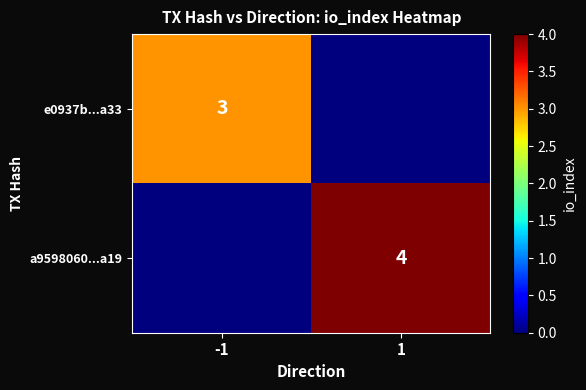

The a9598060...a19 series shows 2 at 1. True or false?

False